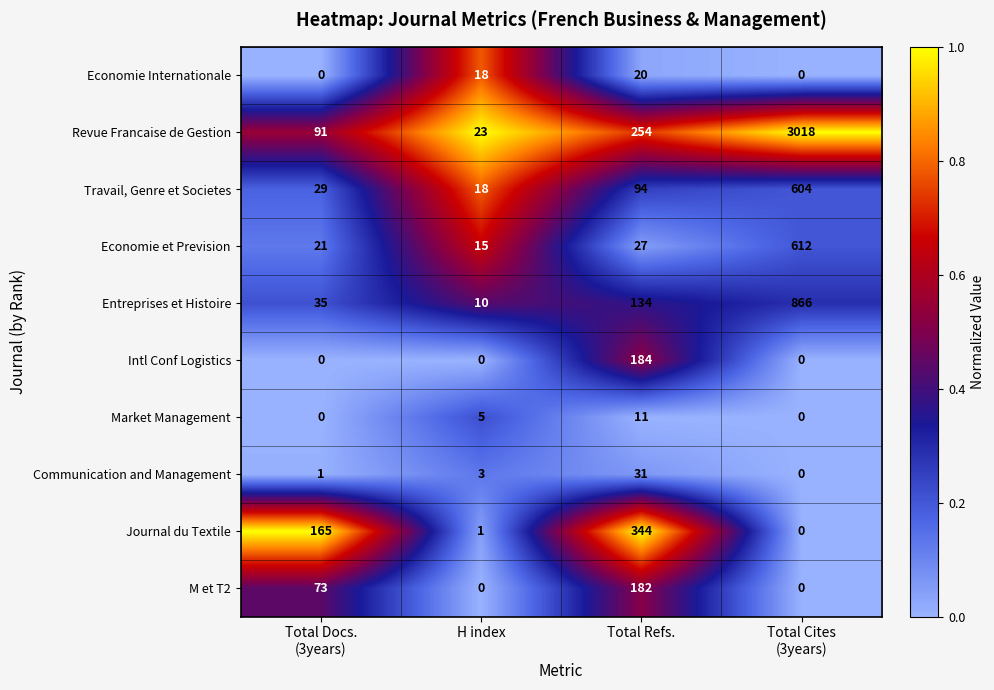

True or false: Communication and Management has a value of 31 at Total Refs..

True